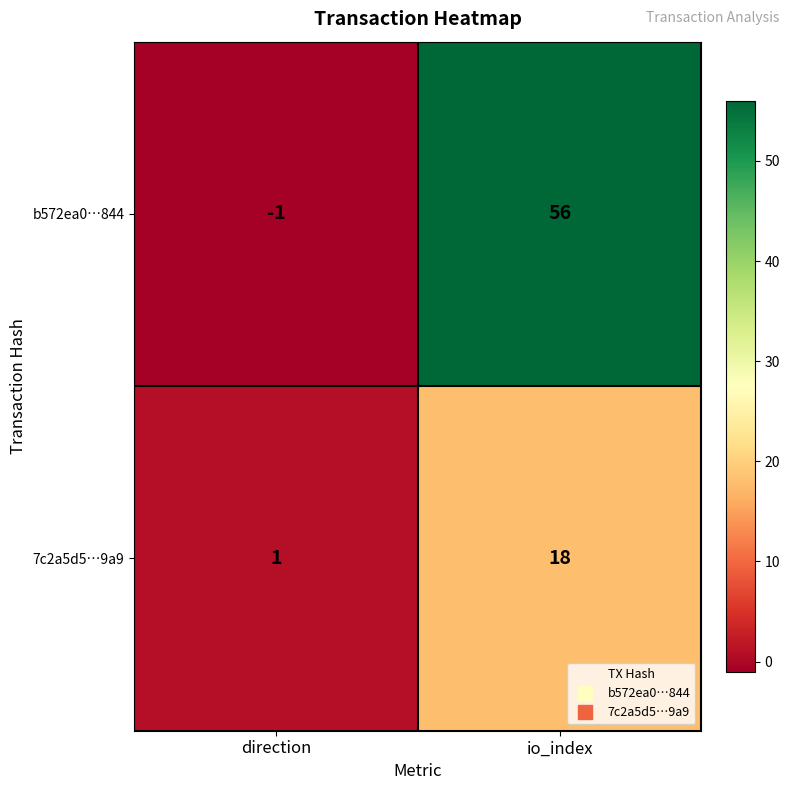

Count the number of data series in this chart.

2